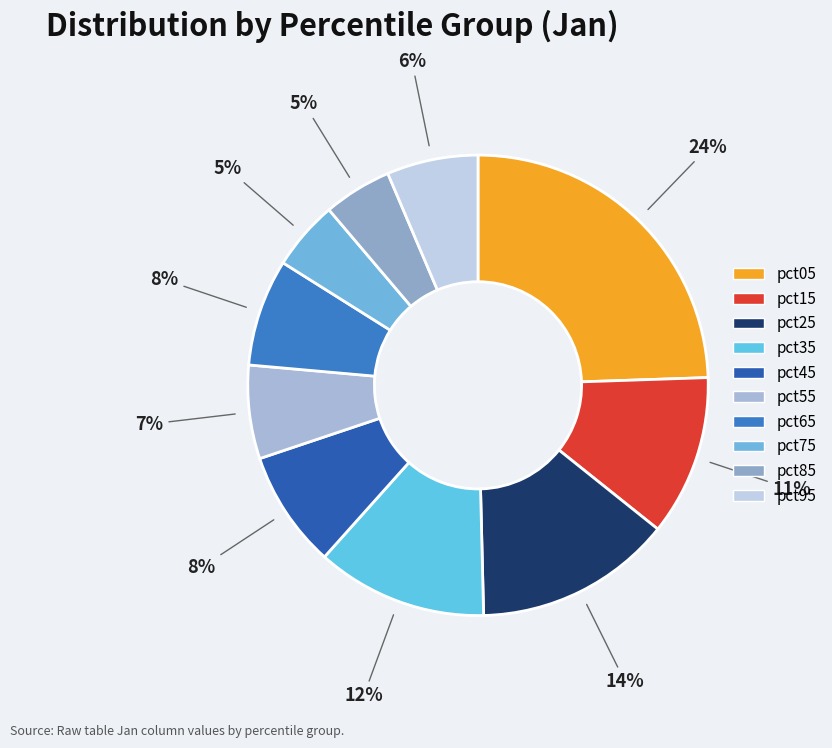

To the nearest percent, what percentage of the pie is pct15?

11%